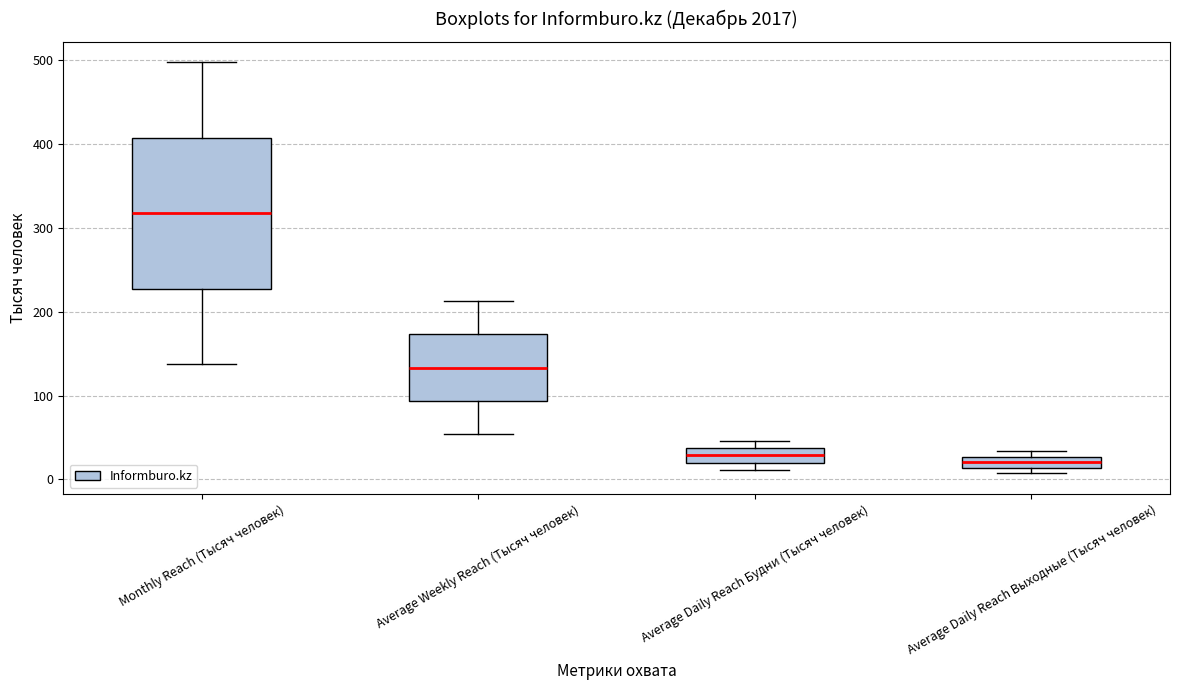

Comparing the boxes themselves (not the whiskers), which one is the tallest?

Monthly Reach (Тысяч человек)